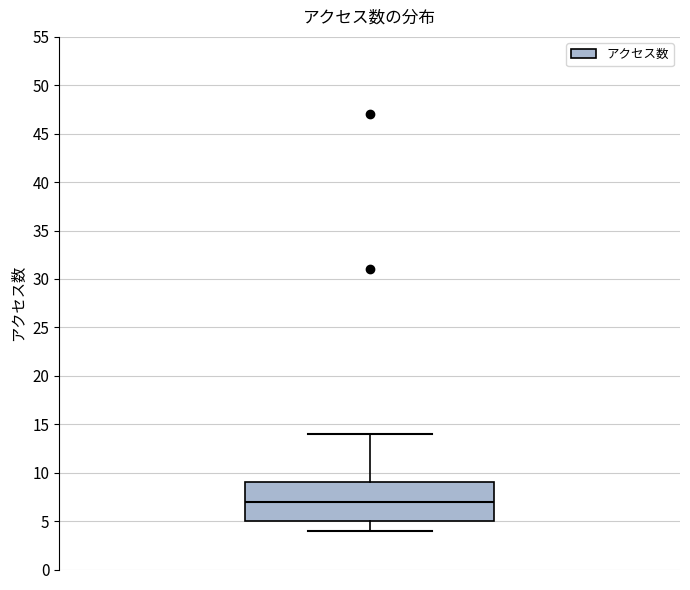

Read this box plot against the y-axis: the position of the median line, the range covered by the box, and the ends of both whiskers. The values are not printed on the chart, so give them approximately, as read against the axis.

median 7, box 5 to 9, whiskers 4 to 14